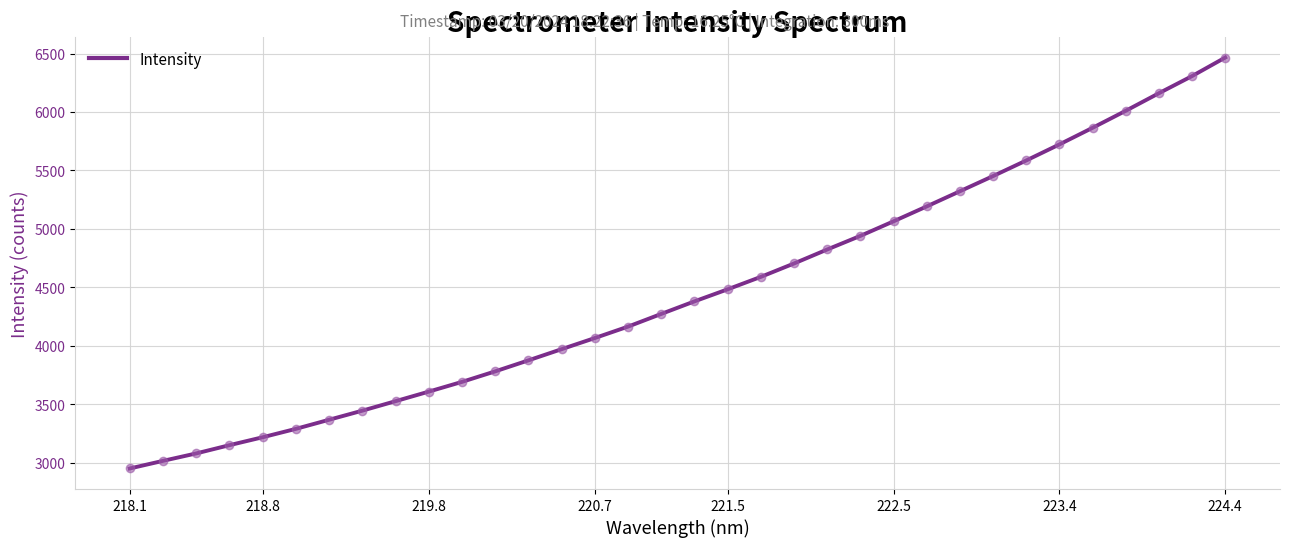

What is the difference between the maximum and minimum values?

3513.1